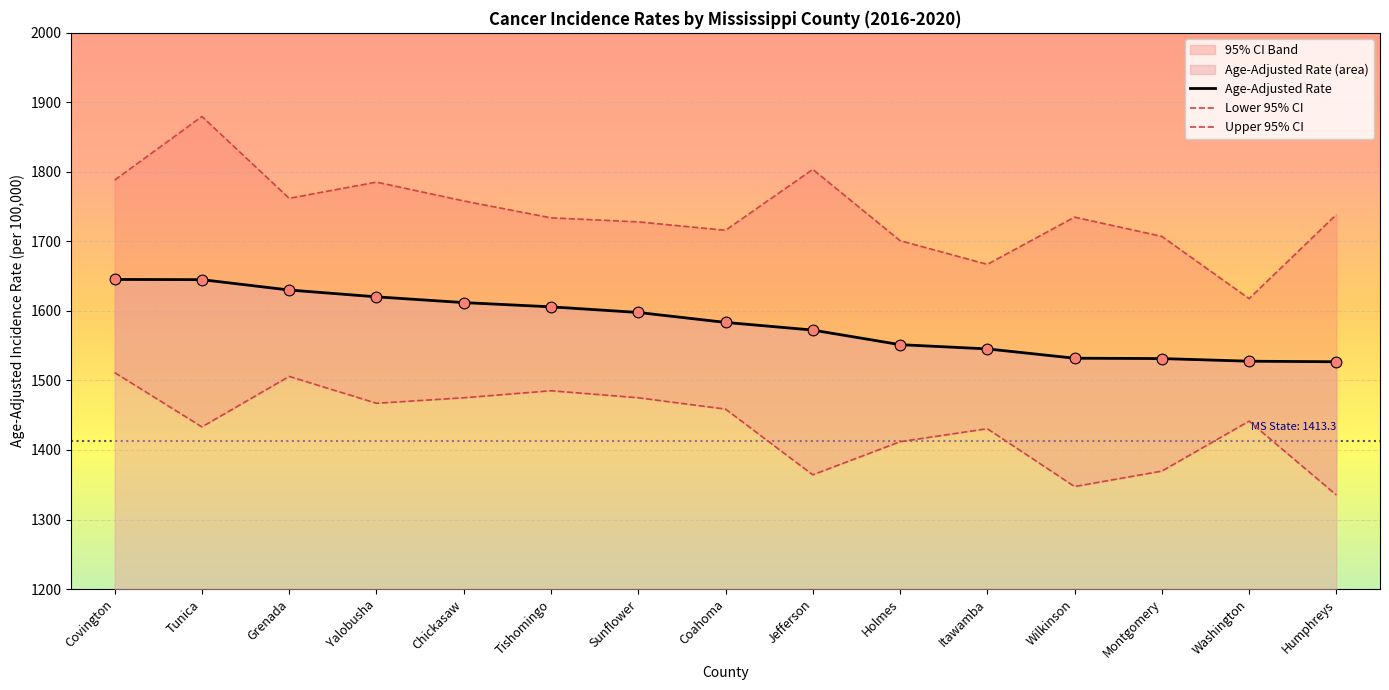

Which series has the widest spread of Y values?

Upper 95% CI